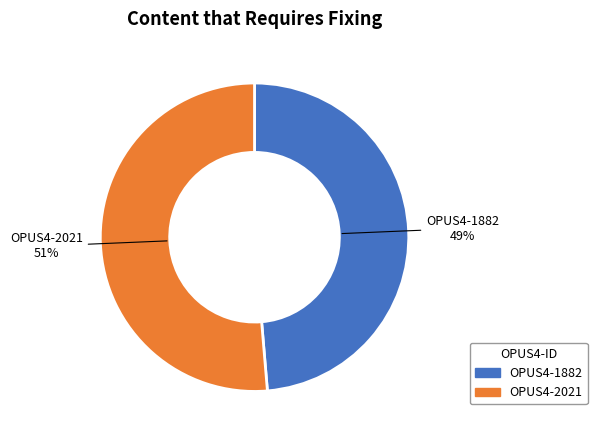

What is the smallest slice in the pie chart?

OPUS4-1882